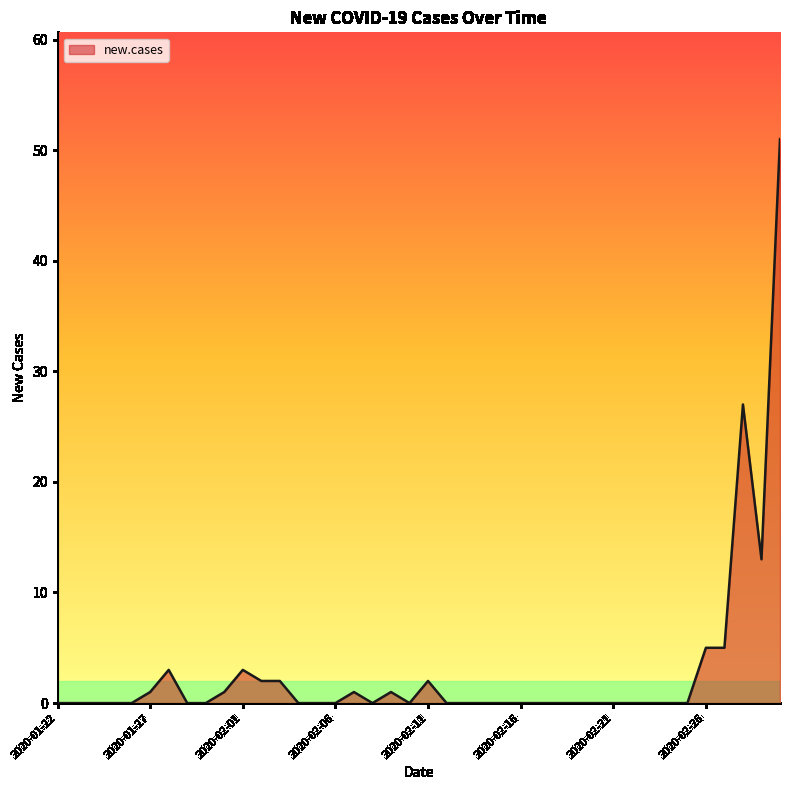

What is the difference between the maximum and minimum values?

51